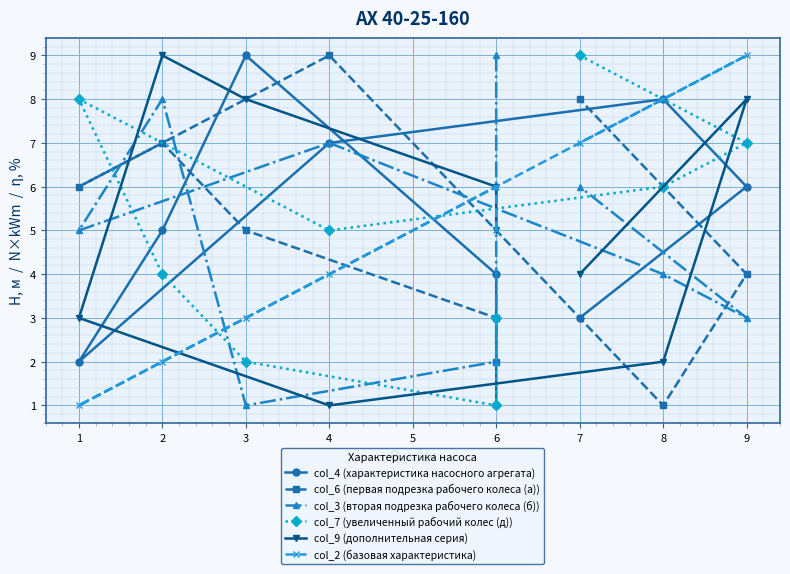

Is this an area chart (filled region under the line)?

No